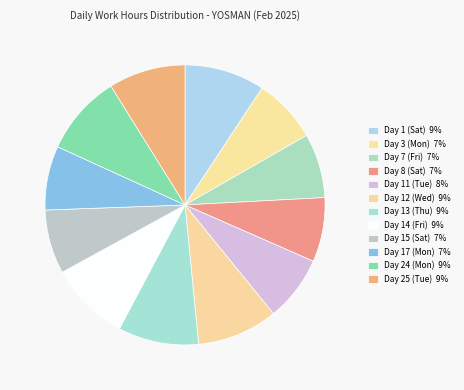

Is there any slice that represents more than half of the pie?

No